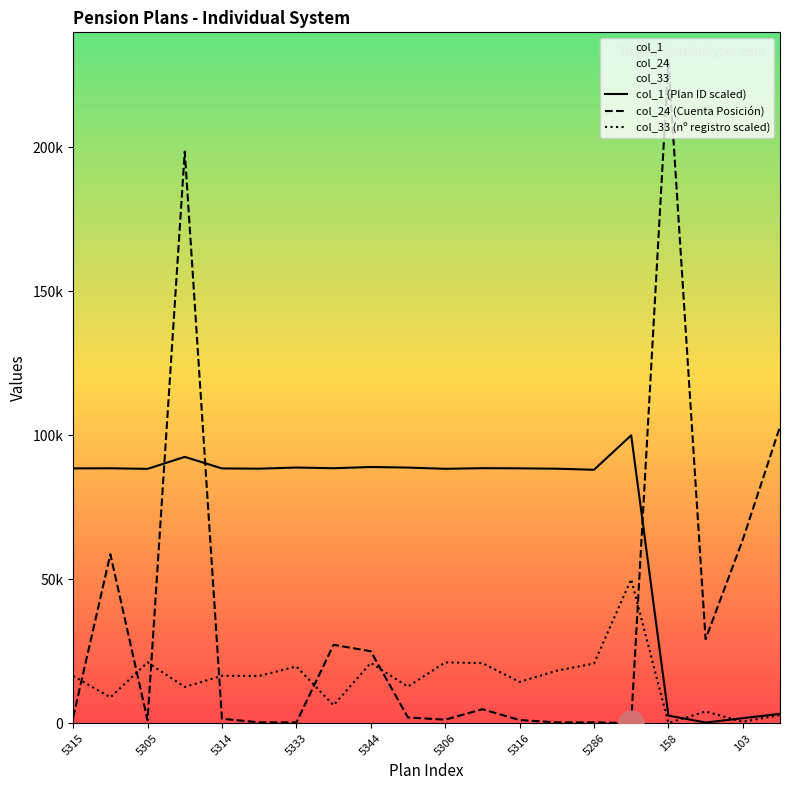

Read the col_1 (Plan ID scaled) value at 5305.

88343.0